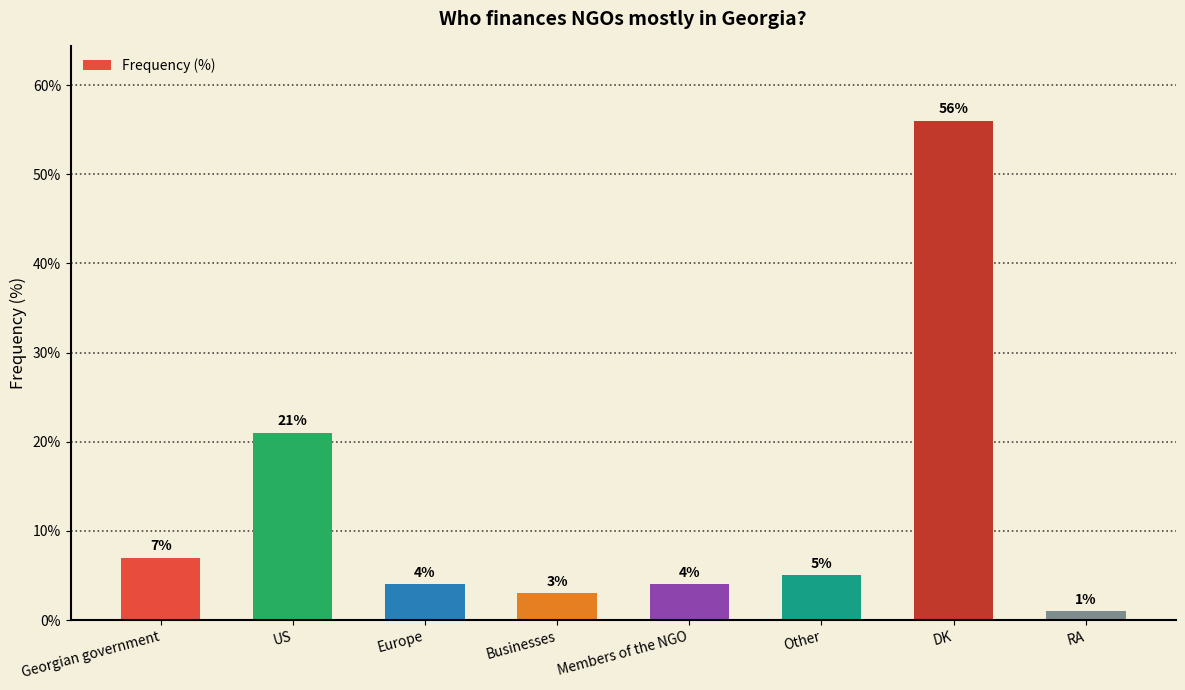

What value does the data have at Europe, to the nearest 5?

5